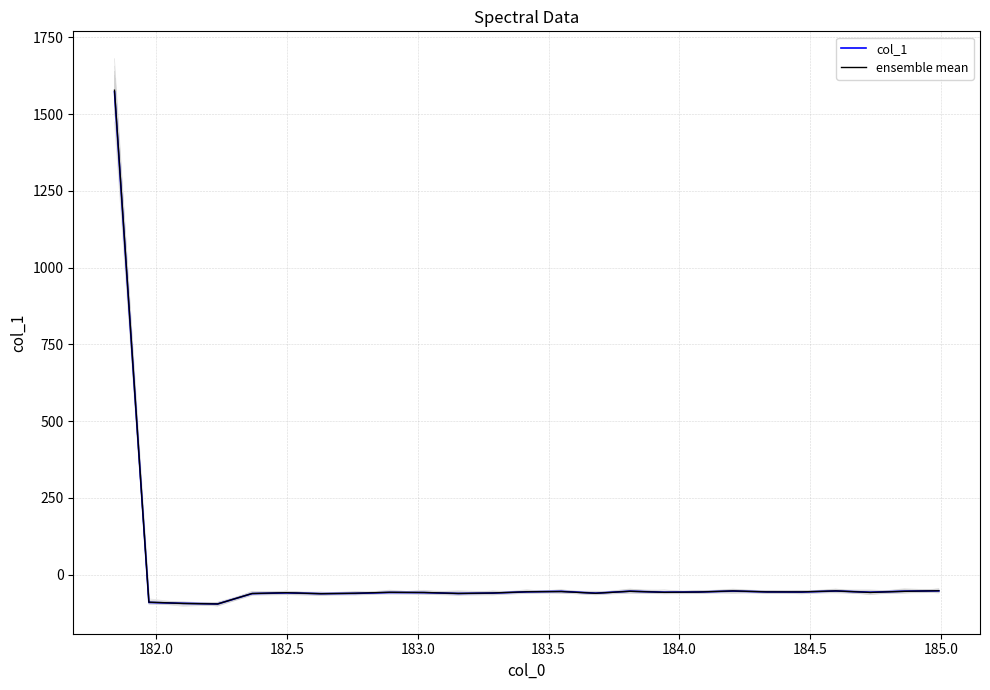

How many negative values does the col_1 series have?

24